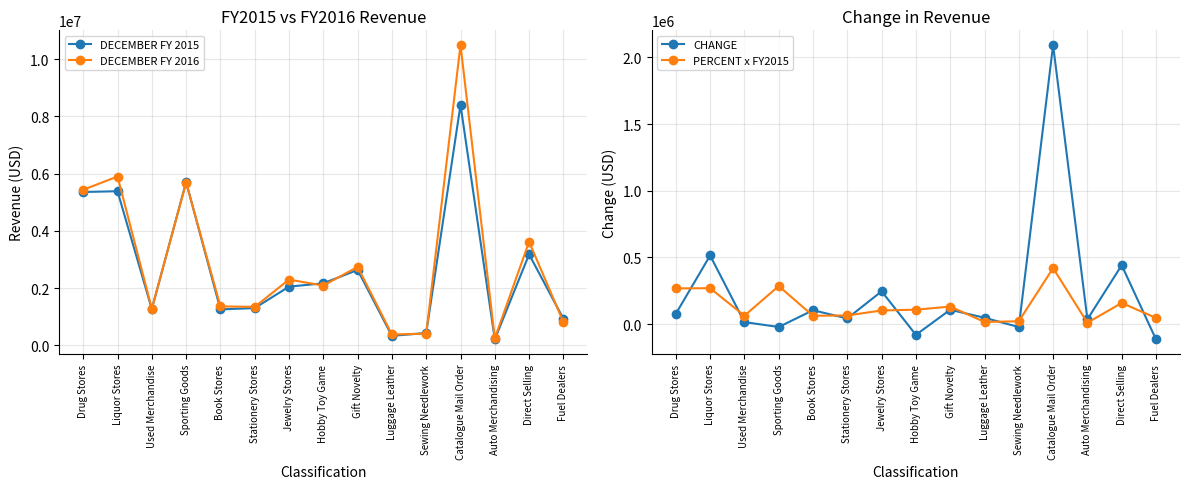

True or false: DECEMBER FY 2016 and DECEMBER FY 2015 cross at least once.

True